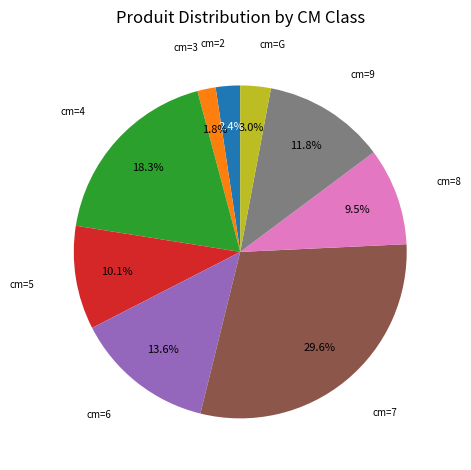

Is there a majority slice in this chart?

No